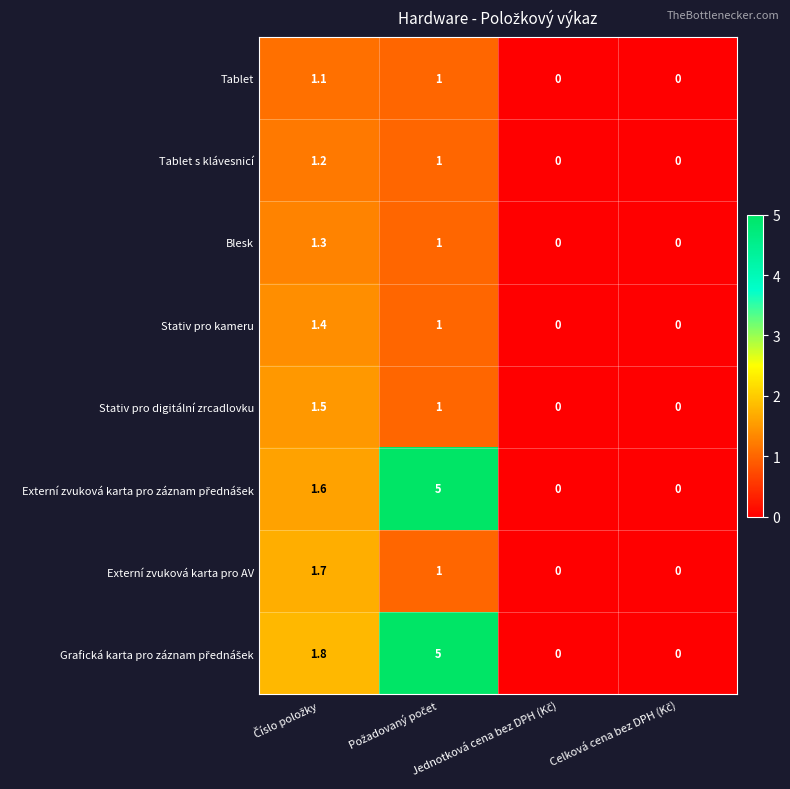

Count the Stativ pro digitální zrcadlovku values in the range 0 to 1.

3